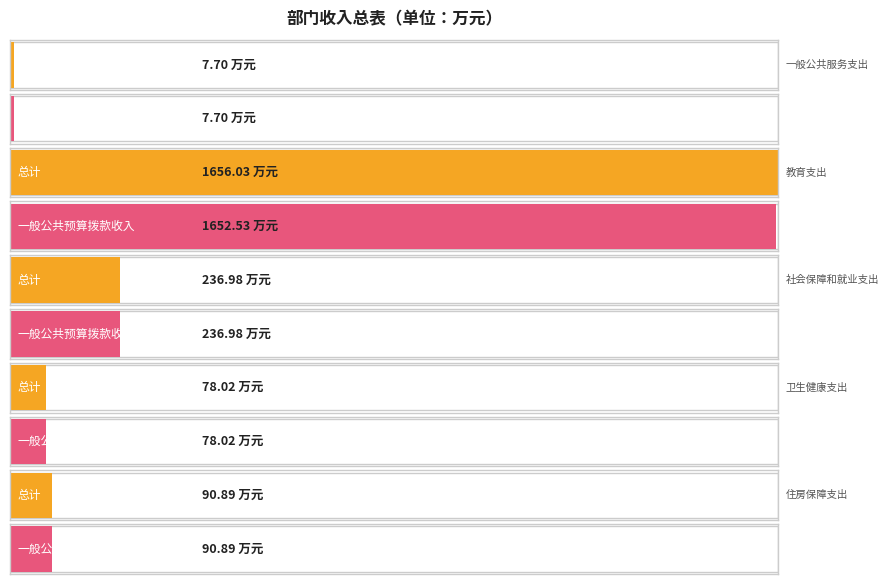

What are all the series names shown in the legend?

总计, 一般公共预算拨款收入